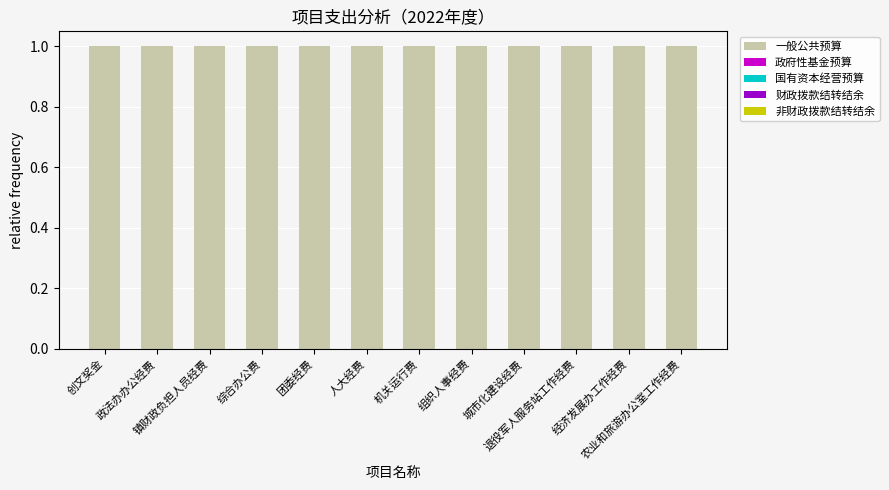

Which series has the largest range (max minus min)?

一般公共预算